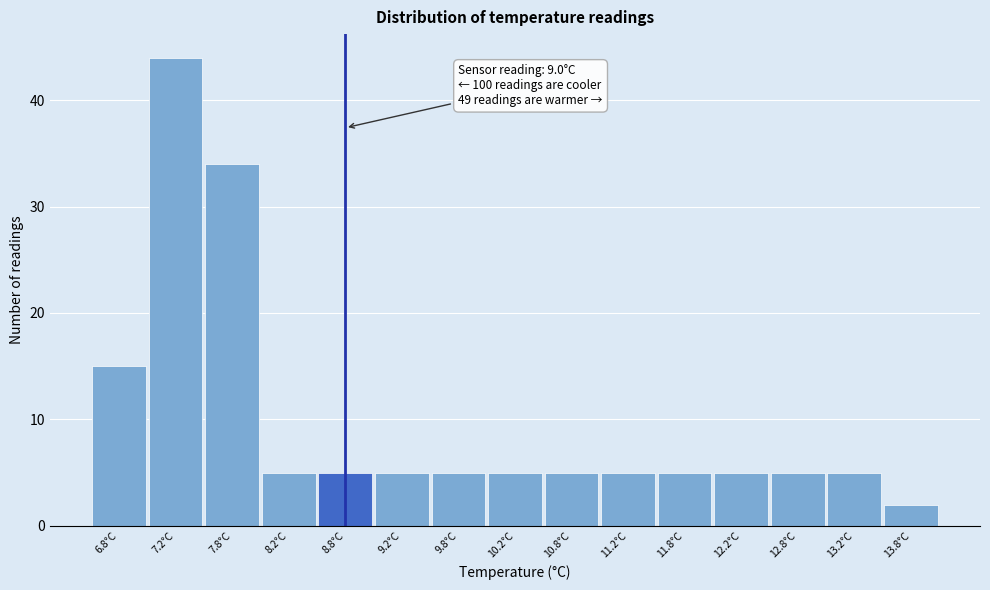

Reading right to left, what are all the values shown in this chart?

13.8°C=2	13.2°C=5	12.8°C=5	12.2°C=5	11.8°C=5	11.2°C=5	10.8°C=5	10.2°C=5	9.8°C=5	9.2°C=5	8.8°C=5	8.2°C=5	7.8°C=34	7.2°C=44	6.8°C=15